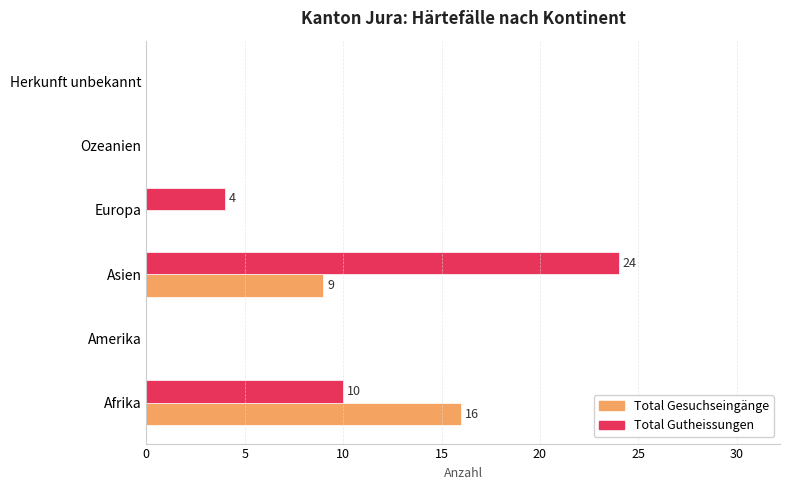

Which series has the largest total across all categories?

Total Gutheissungen